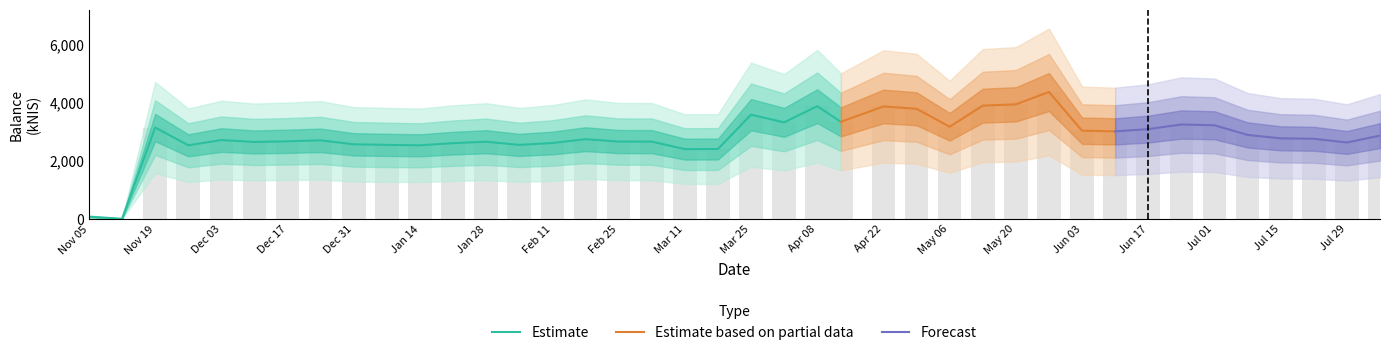

How many bars are there in total?

40